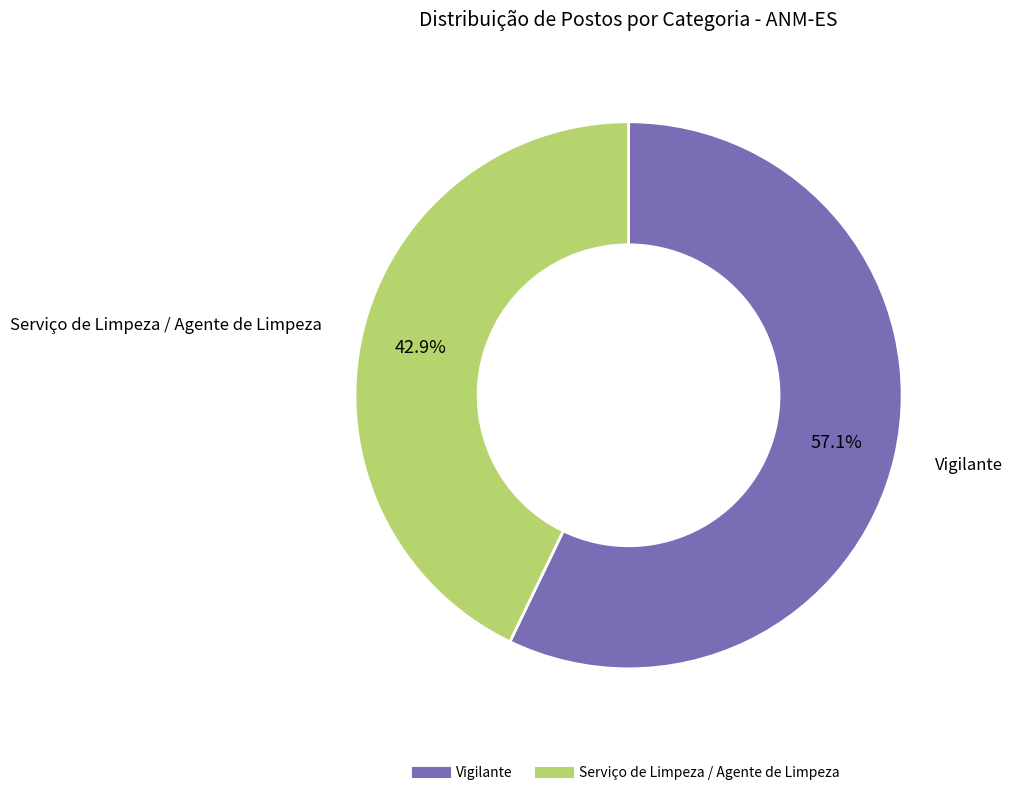

To the nearest percent, what is the combined percentage of Serviço de Limpeza / Agente de Limpeza and Vigilante?

100%